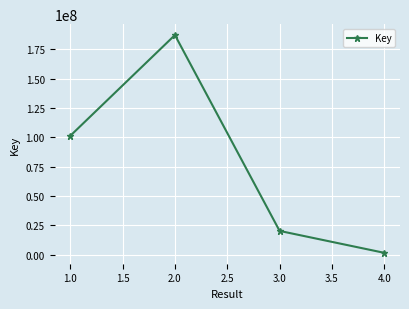

Reading left to right, list all the values displayed in this chart.

101162742	187065097	20160831	1485087